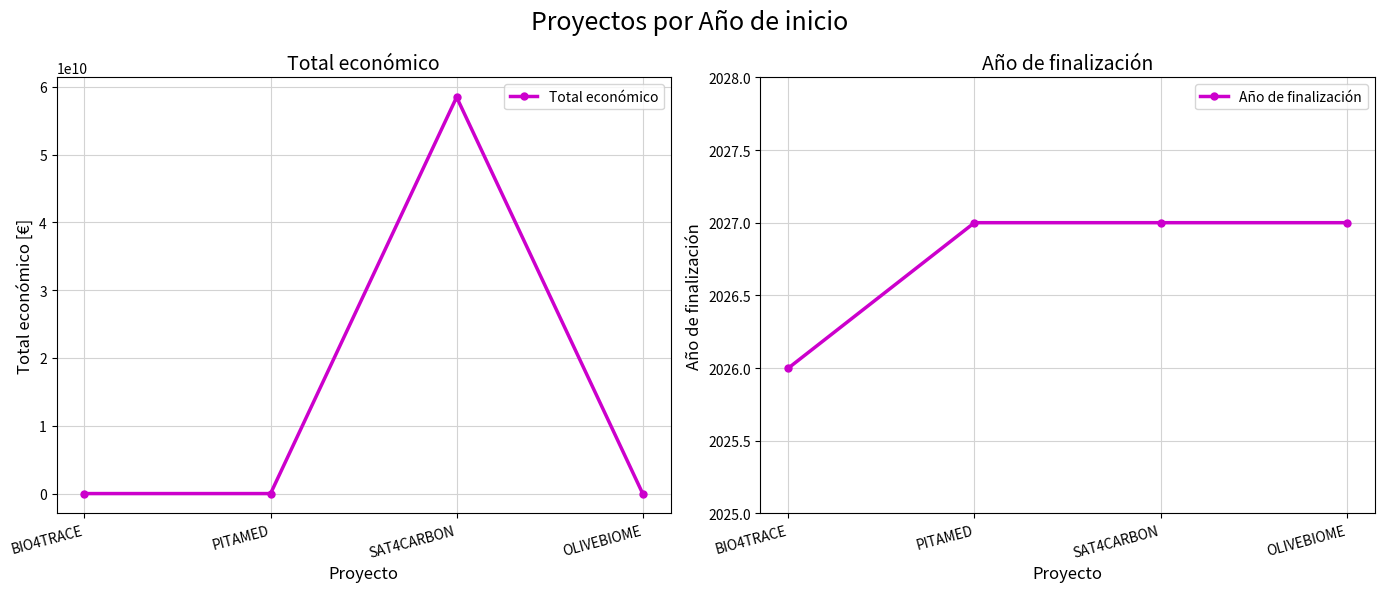

True or false: Año de finalización and Total económico cross at least once.

False